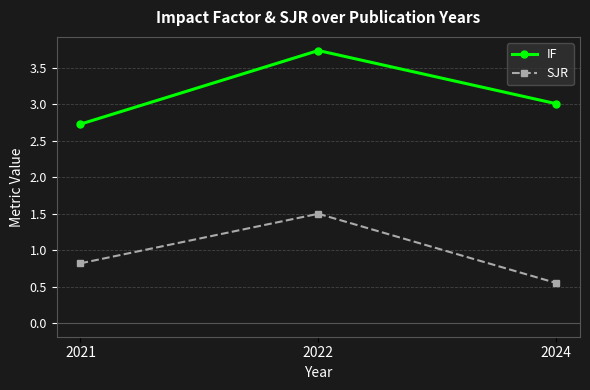

How many SJR values are between 0 and 1?

2